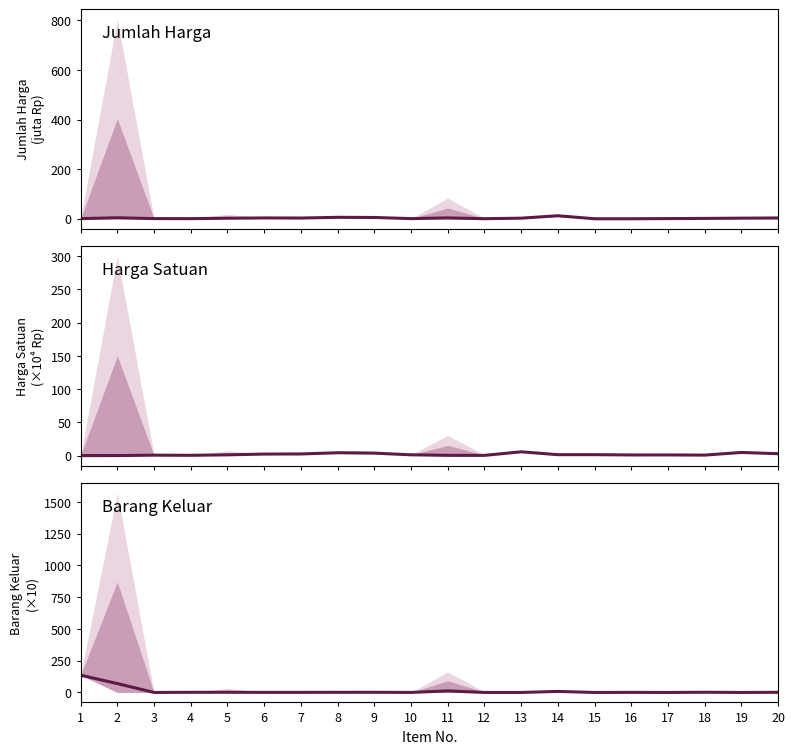

At how many categories does at least one series exceed 118?

1